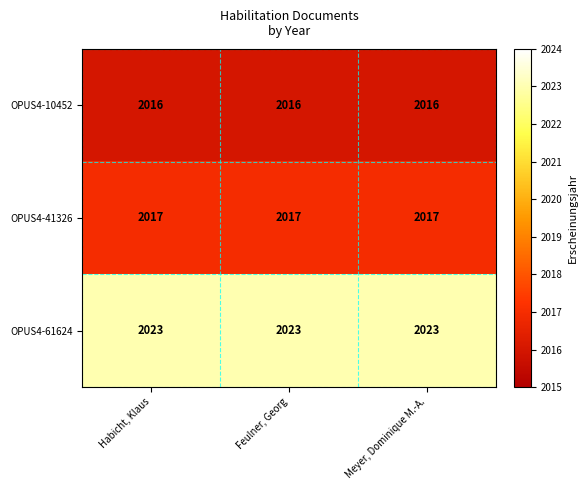

What is the minimum value shown in the chart?

2016